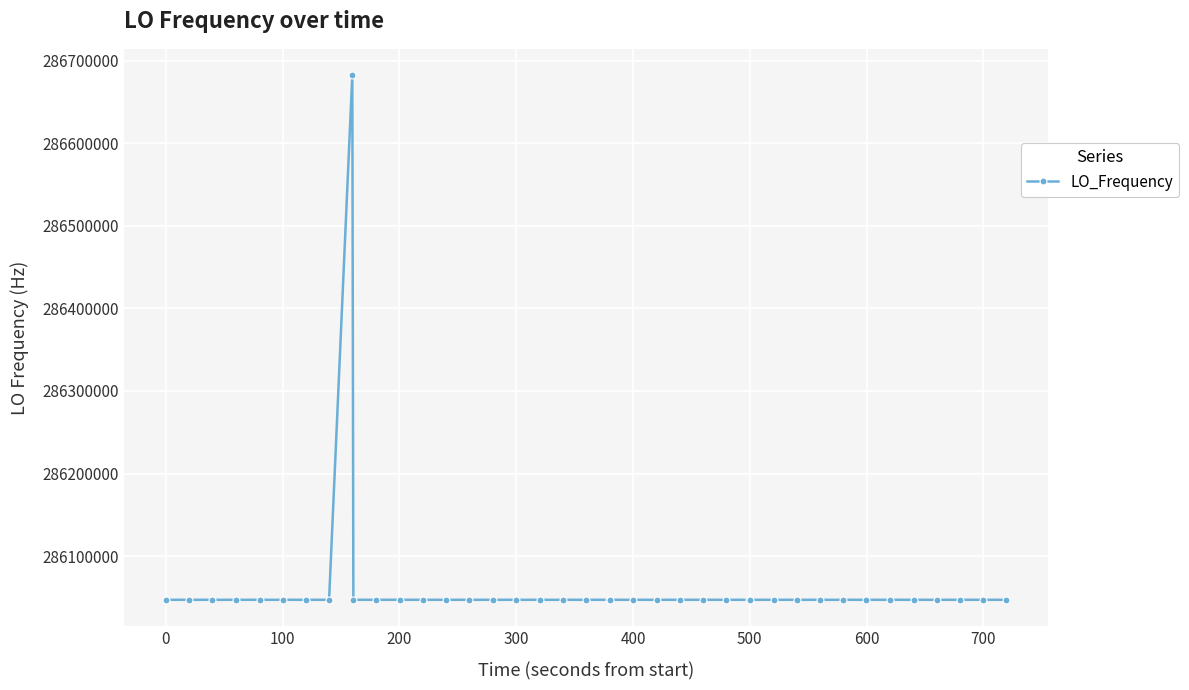

What is the difference between the maximum and second lowest values?

635707.6